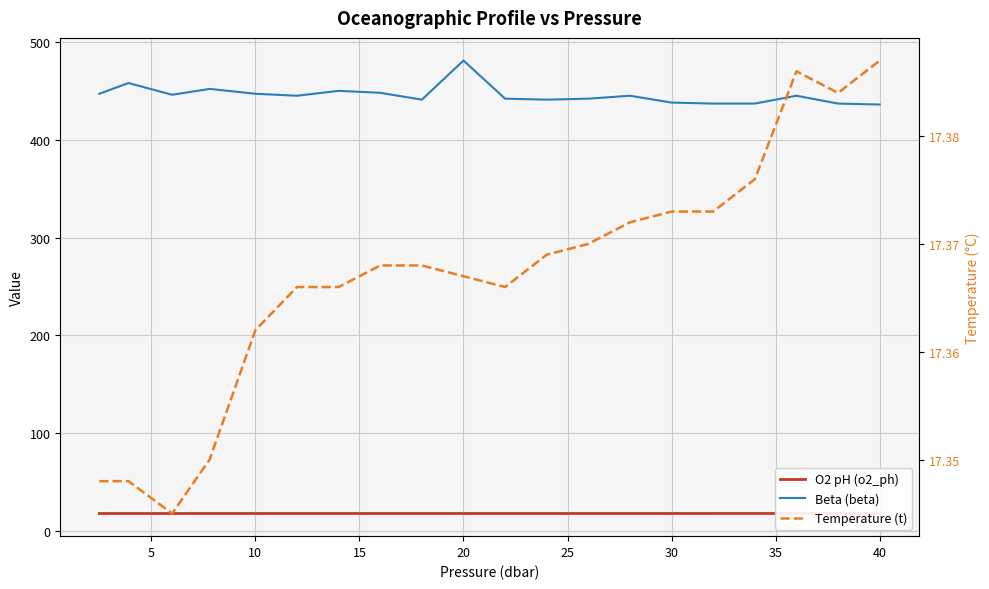

How many values in the Beta (beta) series are below 445?

9